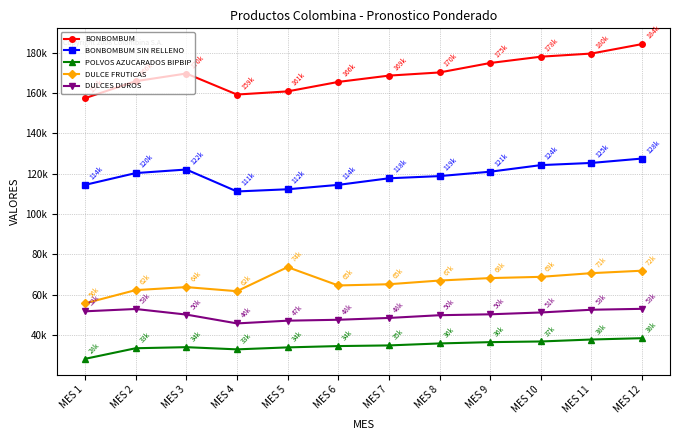

True or false: DULCES DUROS and DULCE FRUTICAS intersect in this chart.

False